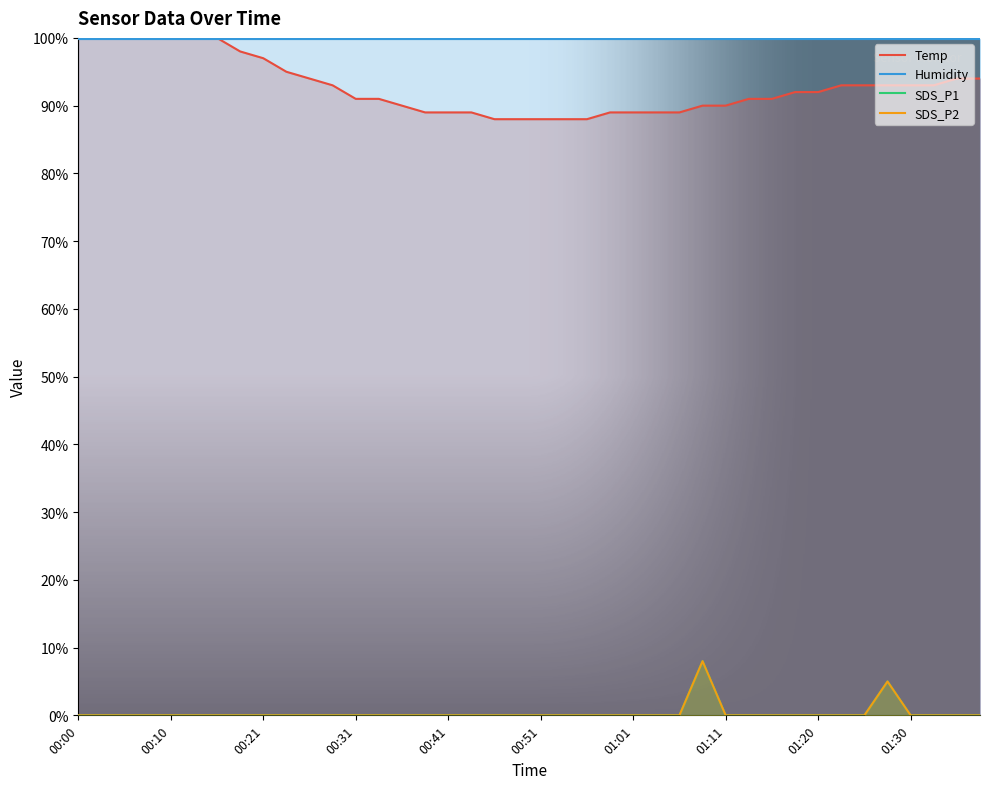

What is the spread (max minus min) of values at 30?

99.9